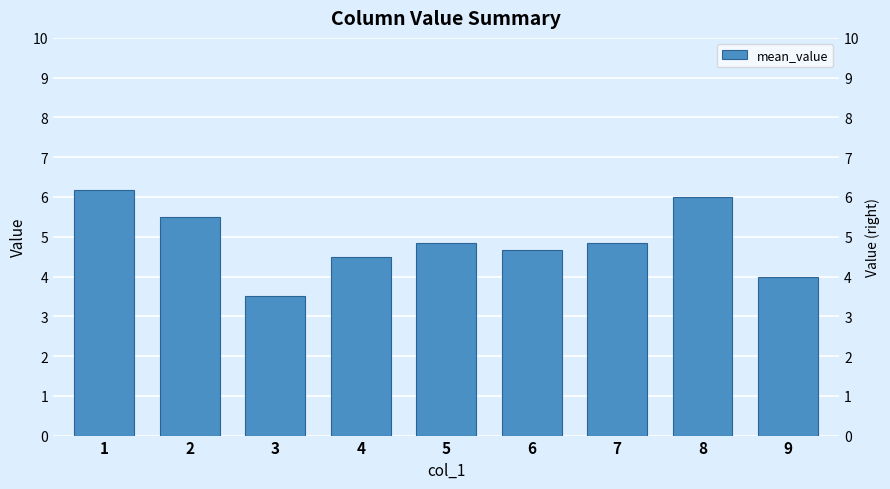

Count the number of values greater than 4.

7